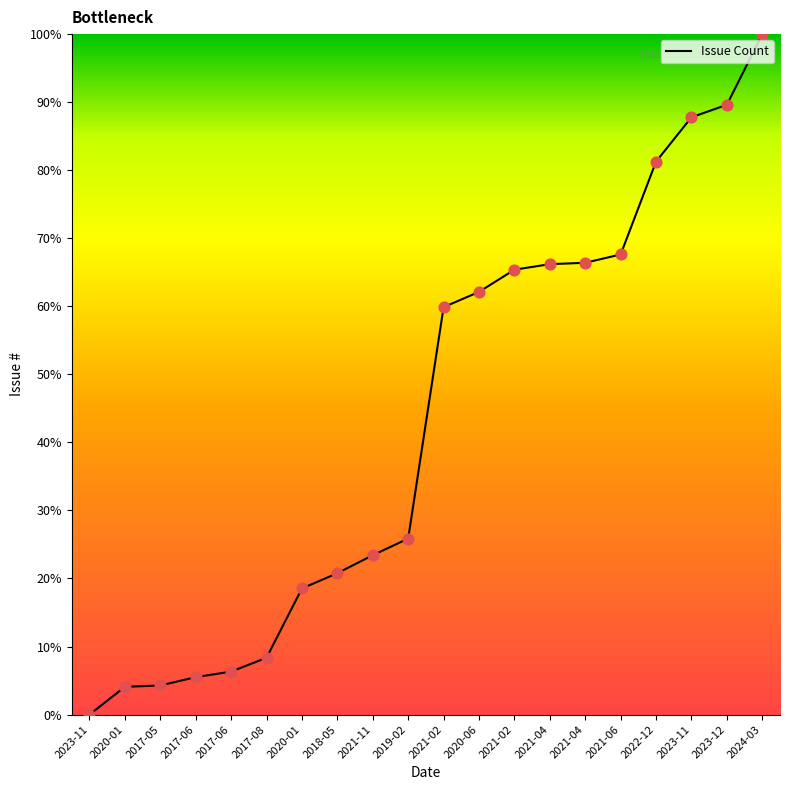

Between 2023-12 and 2021-04, which is larger?

2023-12